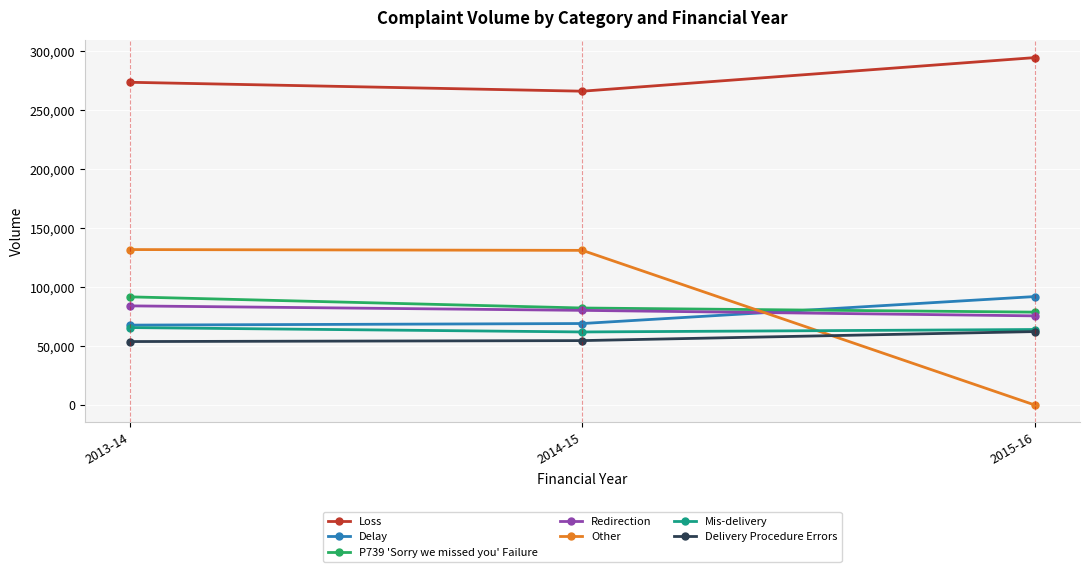

The value of Loss at 2014-15 is 88377. True or false?

False